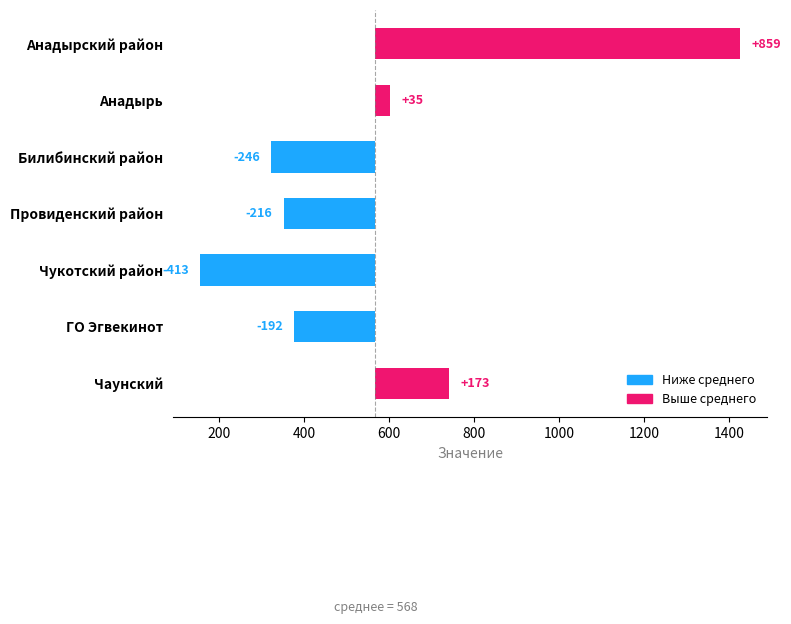

Between Чукотский район and ГО Эгвекинот, which is larger?

ГО Эгвекинот